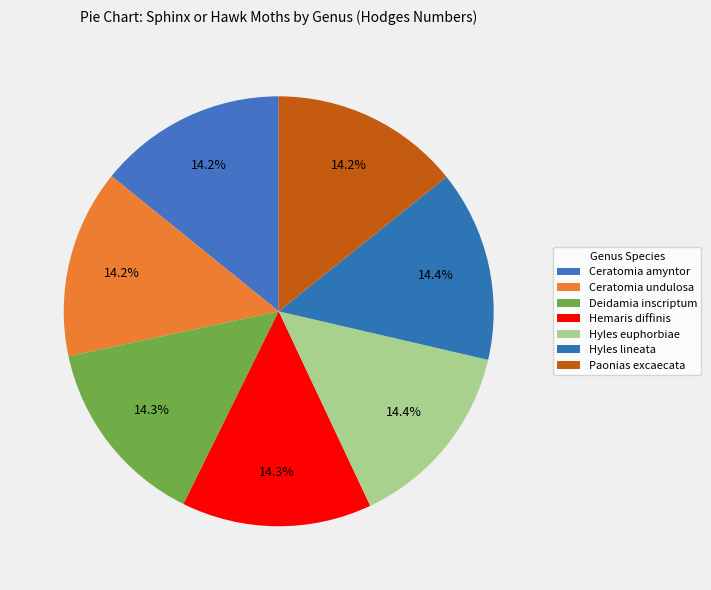

Count the number of slices in the pie.

7